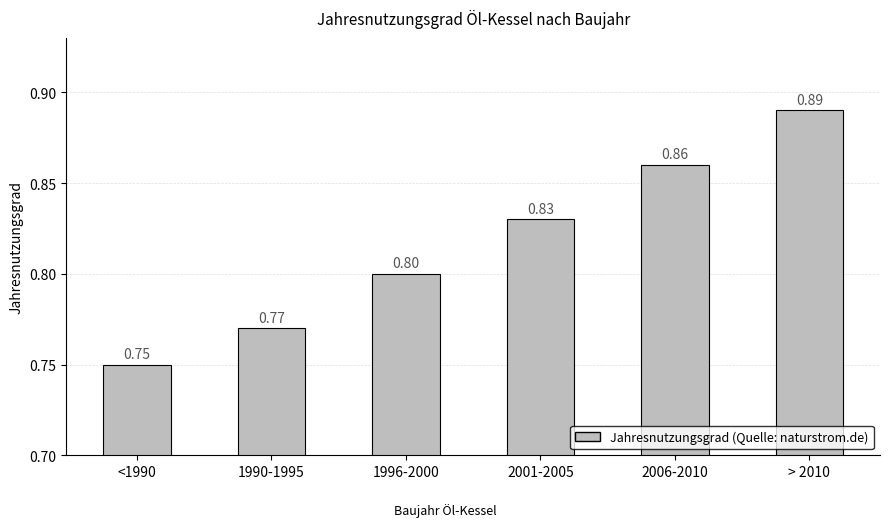

What is the minimum value shown in the chart?

0.8